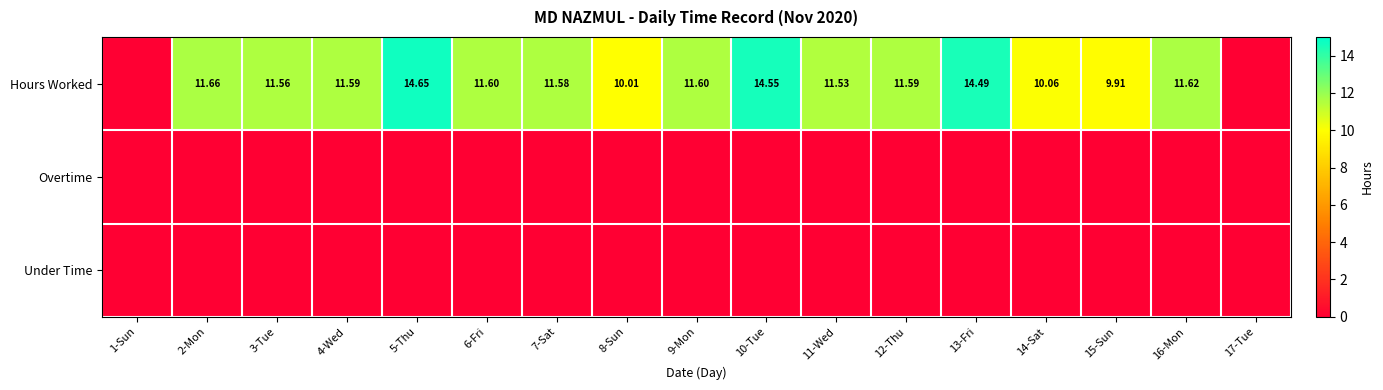

How many values in the Hours Worked series exceed 11?

12